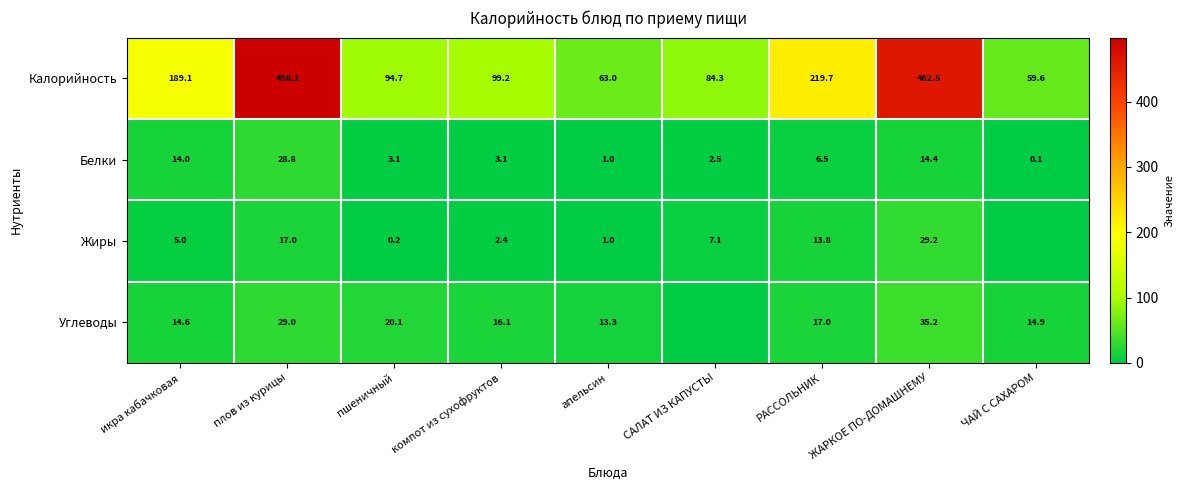

What is the sum of all Калорийность values?

1770.2